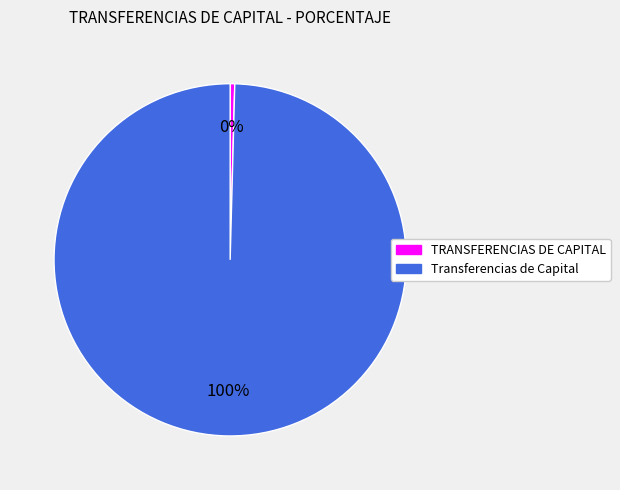

Which slice is the largest?

Transferencias de Capital